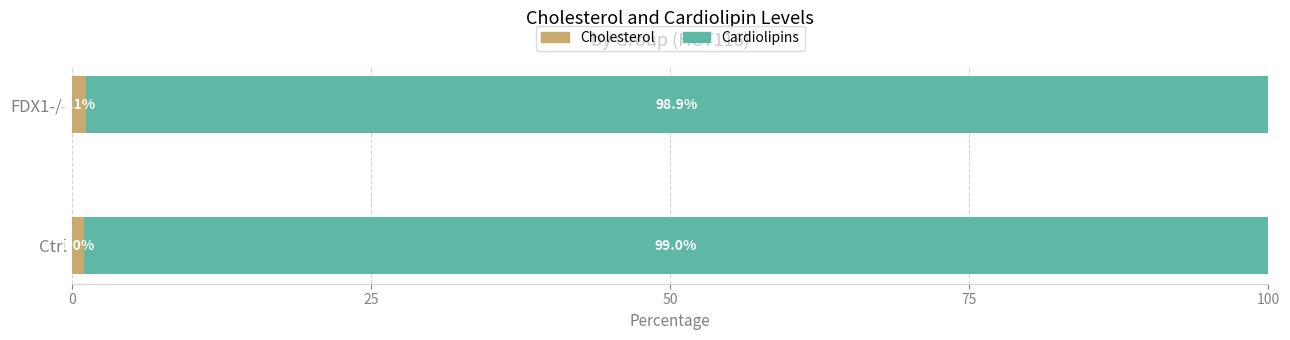

The value of Cholesterol at FDX1-/- is 1.1. True or false?

True